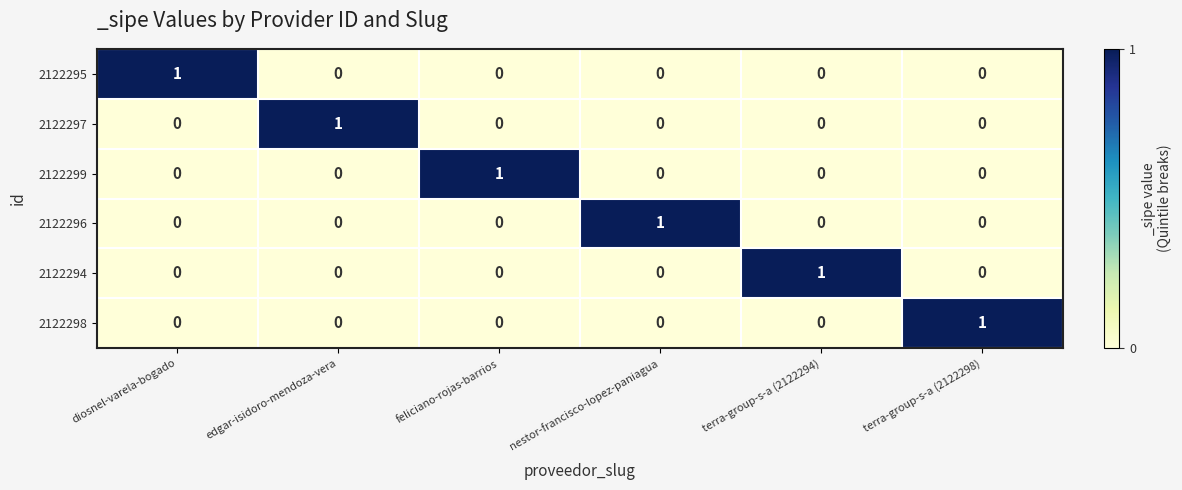

Count the 2122299 values in the range 0 to 1.

6